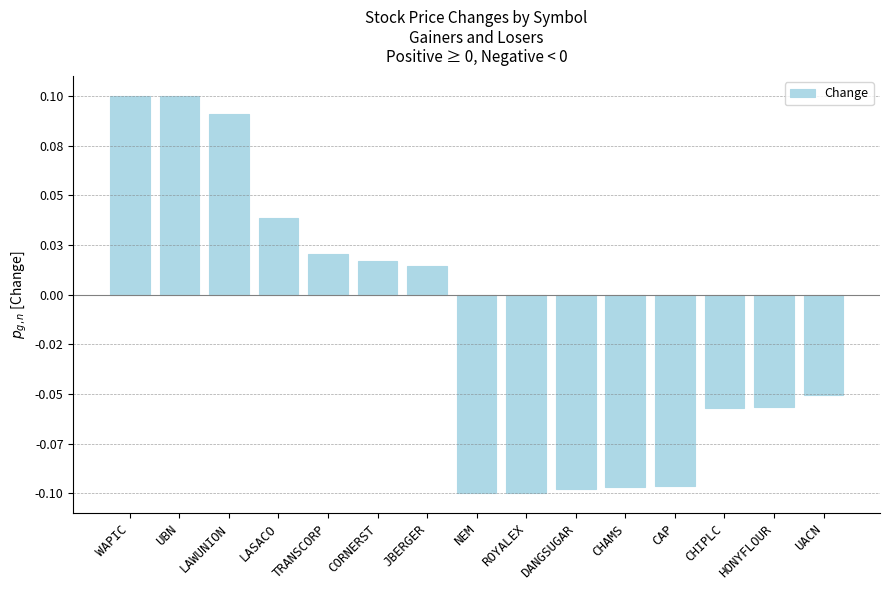

Does the chart contain any negative values?

Yes